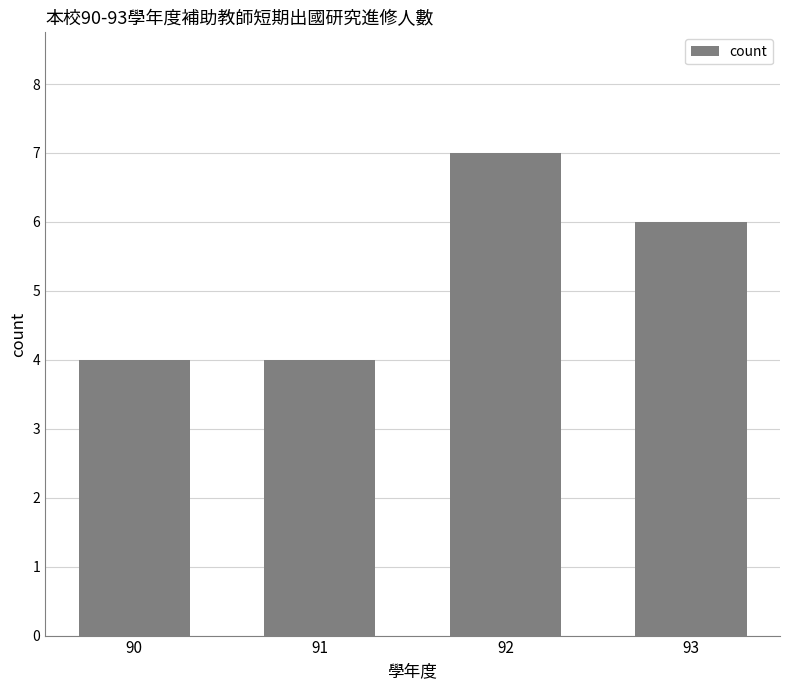

What is the value of the 2nd bar from the left?

4